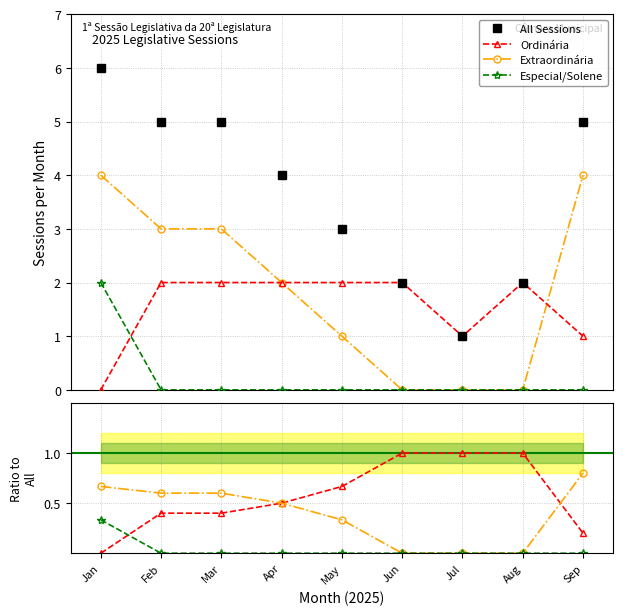

True or false: All Sessions and Ordinária cross at least once.

False